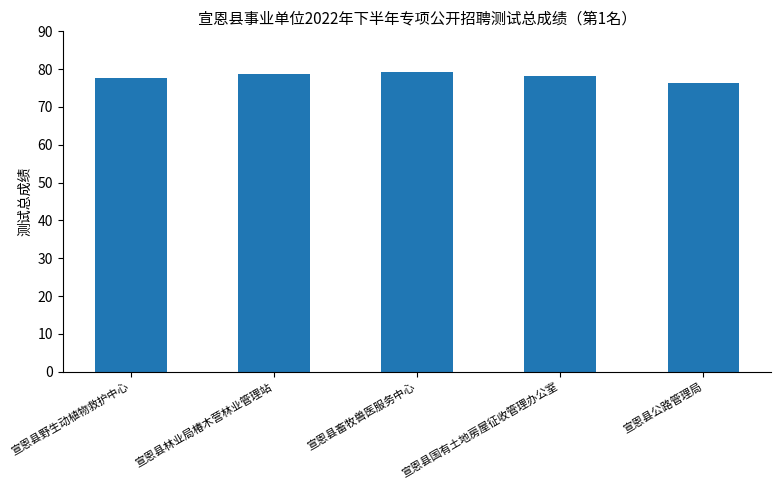

Which has a higher value, 宣恩县国有土地房屋征收管理办公室 or 宣恩县公路管理局?

宣恩县国有土地房屋征收管理办公室